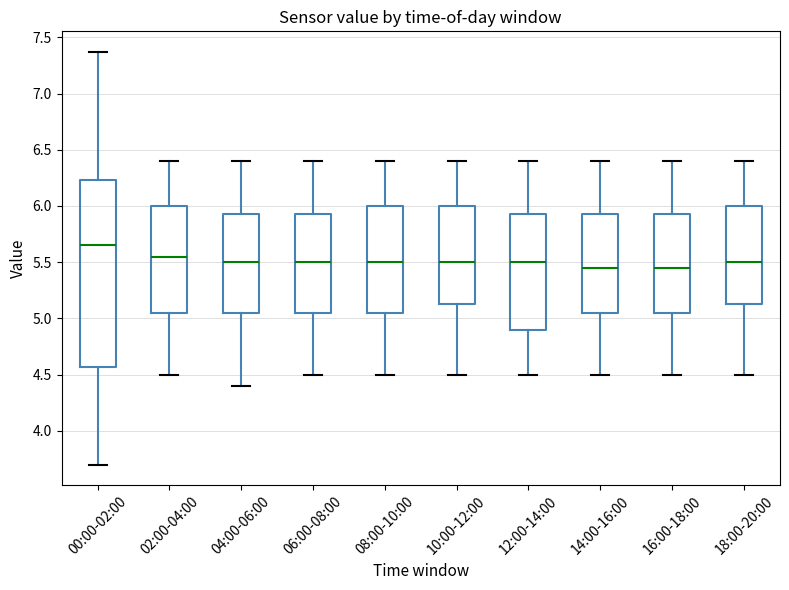

Where is the upper edge of the box for 00:00-02:00 on the y-axis? The values are not printed on the chart, so give them approximately, as read against the axis.

6.25